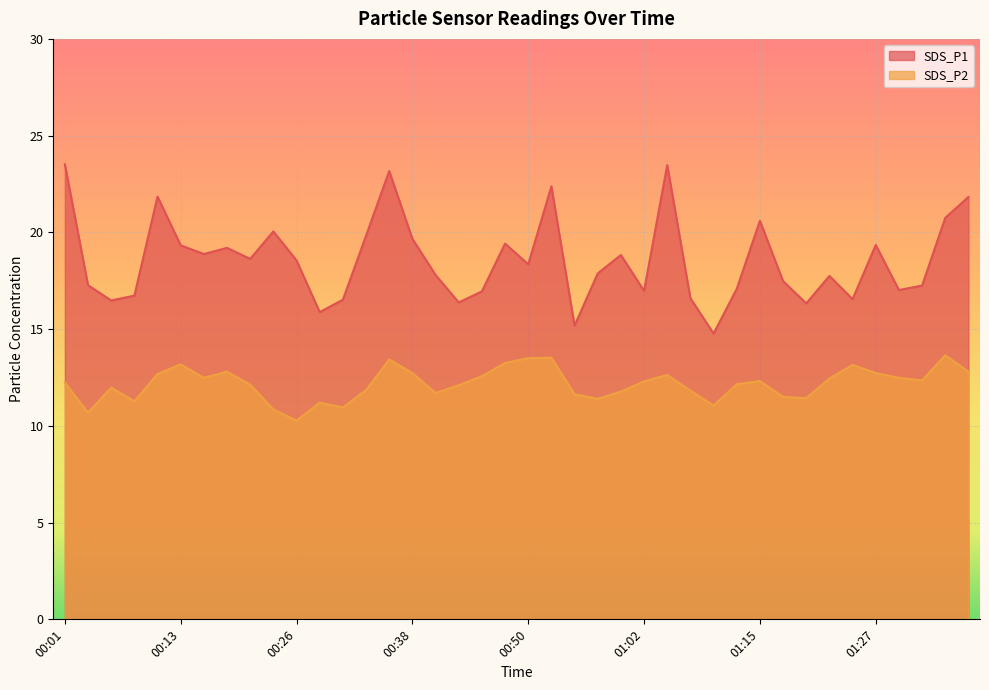

Is the value of SDS_P1 at 00:33 greater than the value of SDS_P2 at 00:33?

Yes